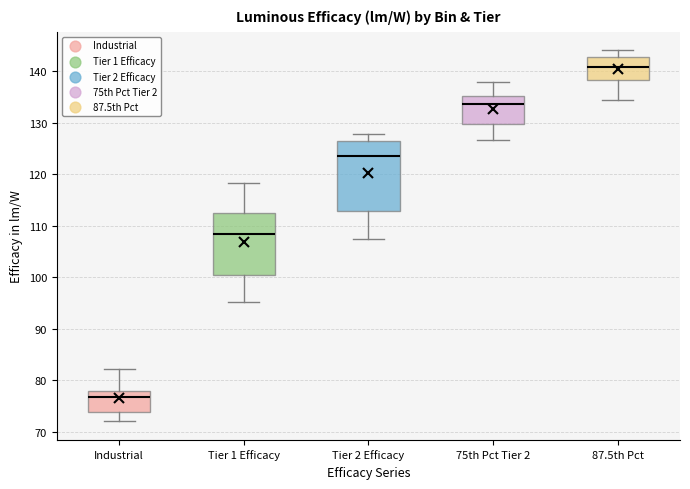

Which box is the tallest, from its lower edge to its upper edge?

Tier 2 Efficacy